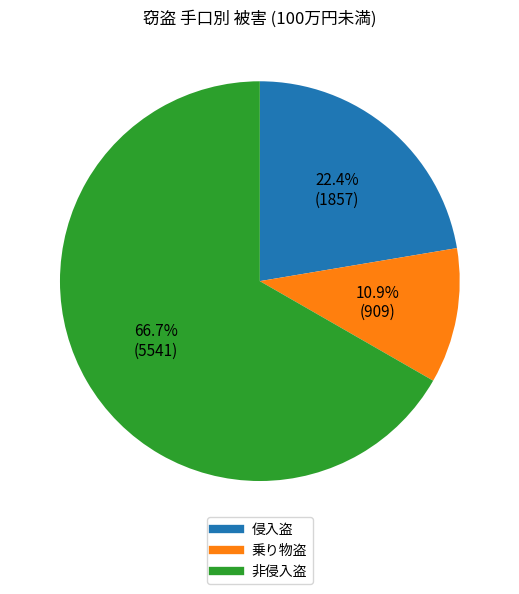

Is there any slice that represents more than half of the pie?

Yes